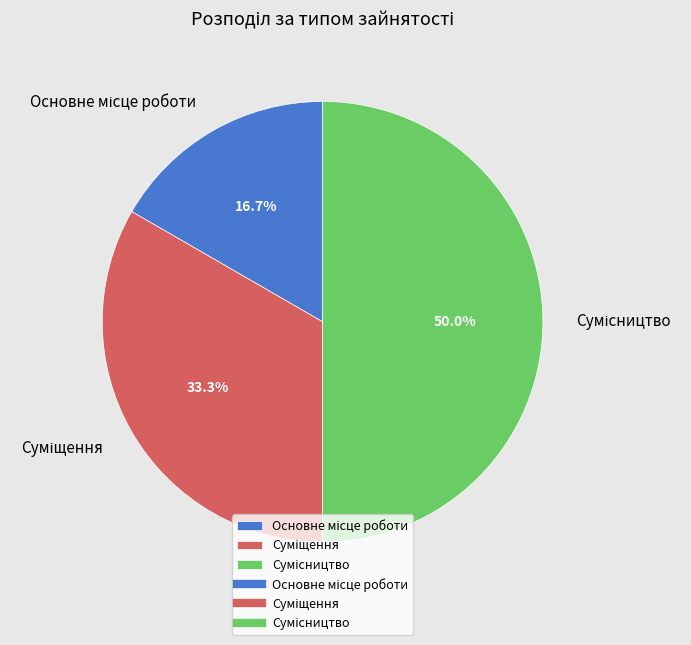

How much of the chart is everything except Основне місце роботи?

83.3%